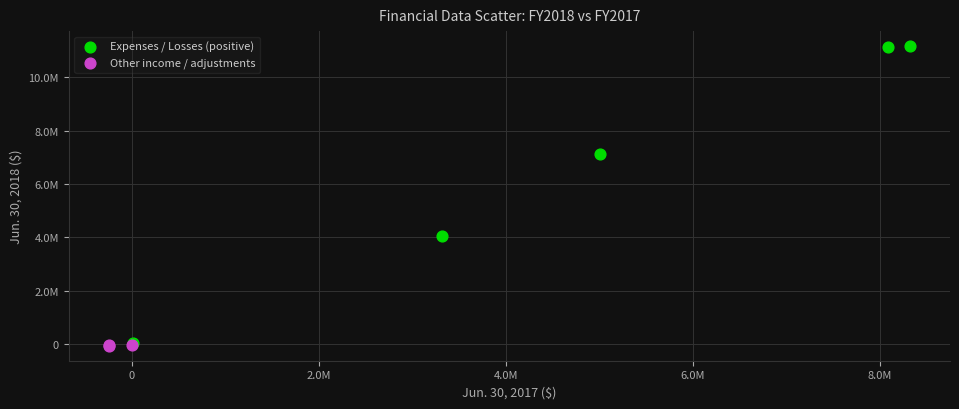

Which series contains the highest Y value?

Expenses / Losses (positive)